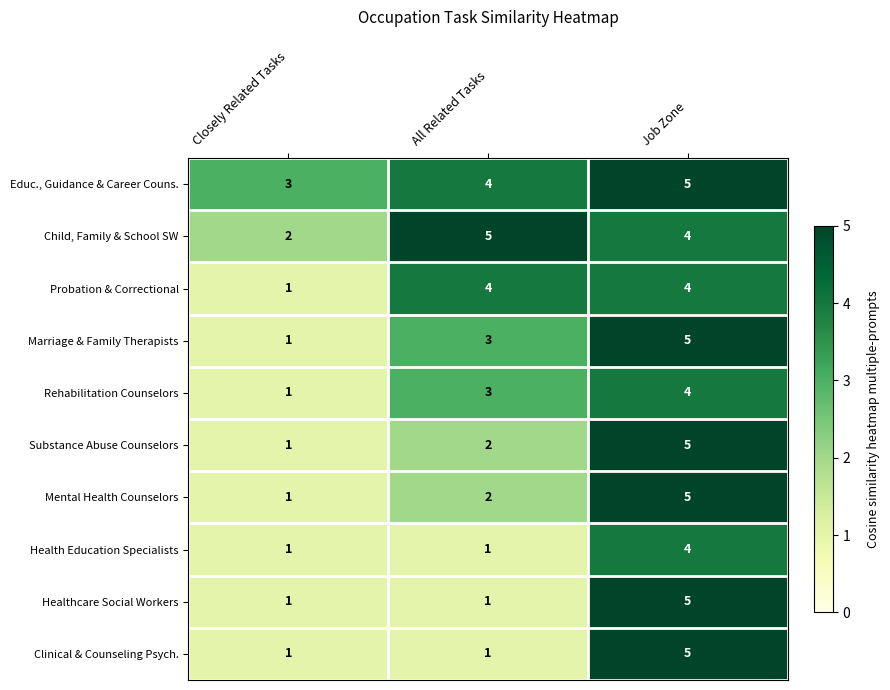

What is the difference between the Child, Family & School SW values at Closely Related Tasks and All Related Tasks?

3